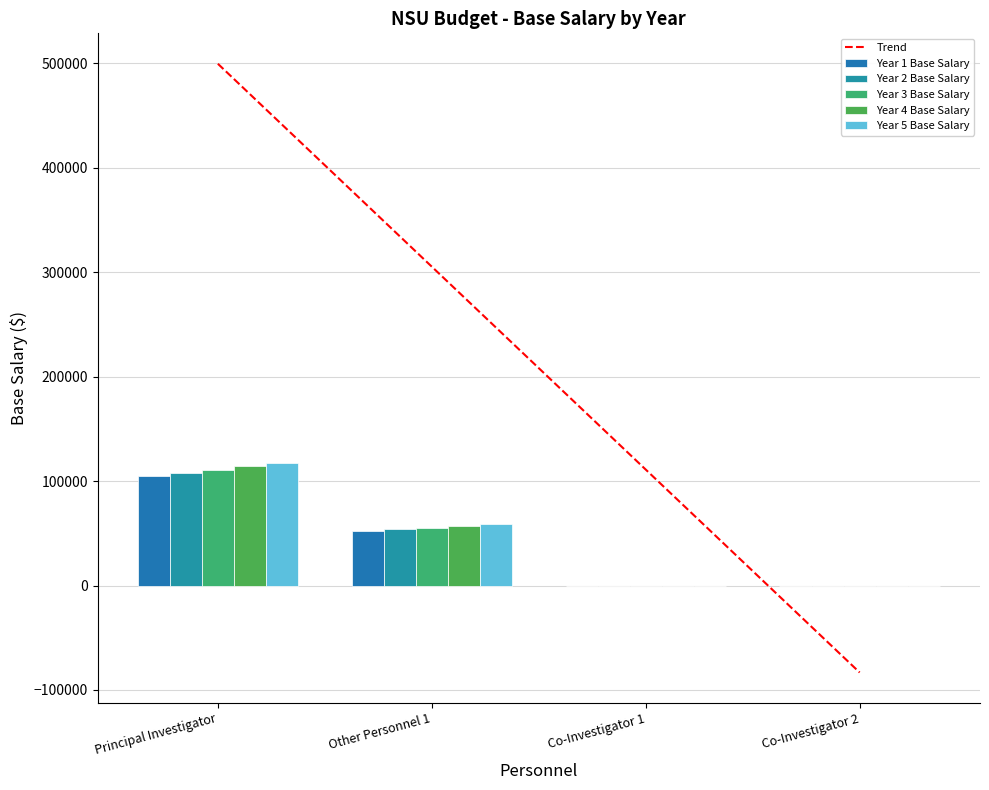

The value of Year 2 Base Salary at Other Personnel 1 is 76044.9. True or false?

False